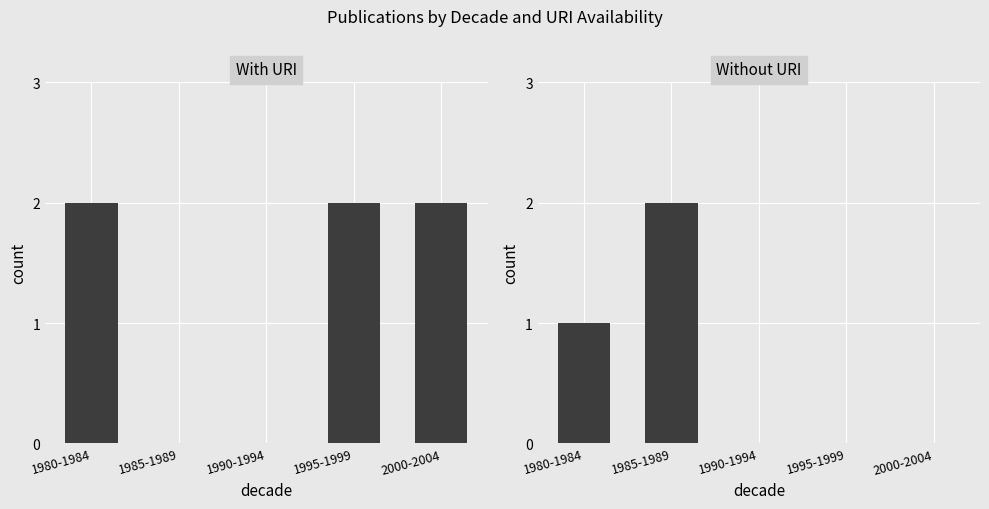

At which category is the sum across all series the highest?

1980-1984